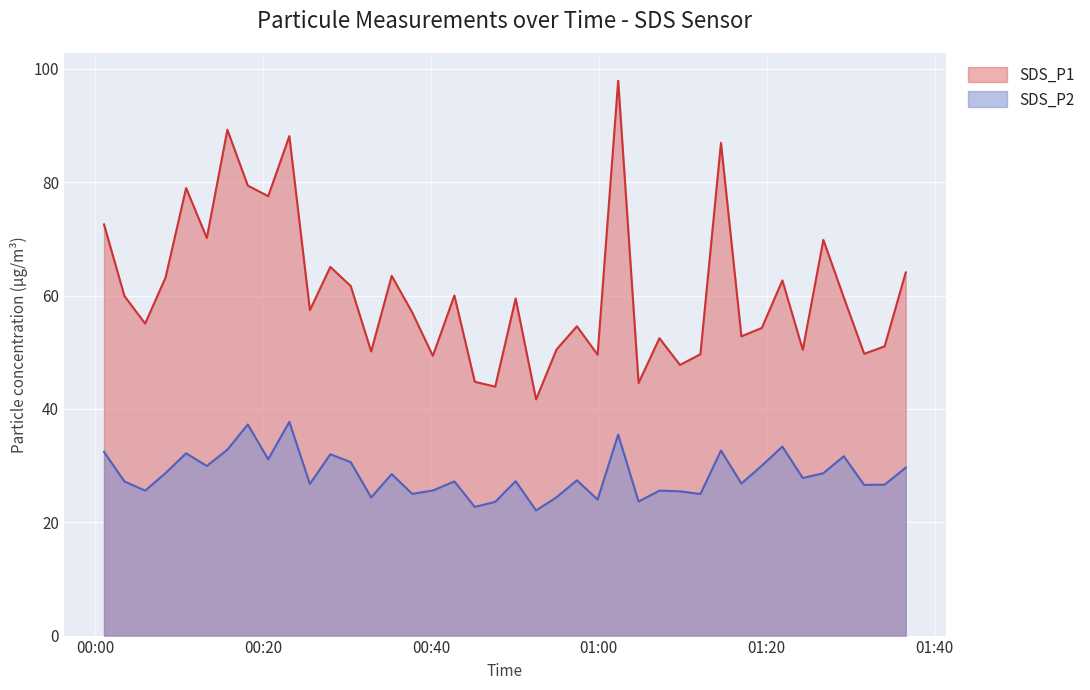

How many data points does each series have?

40